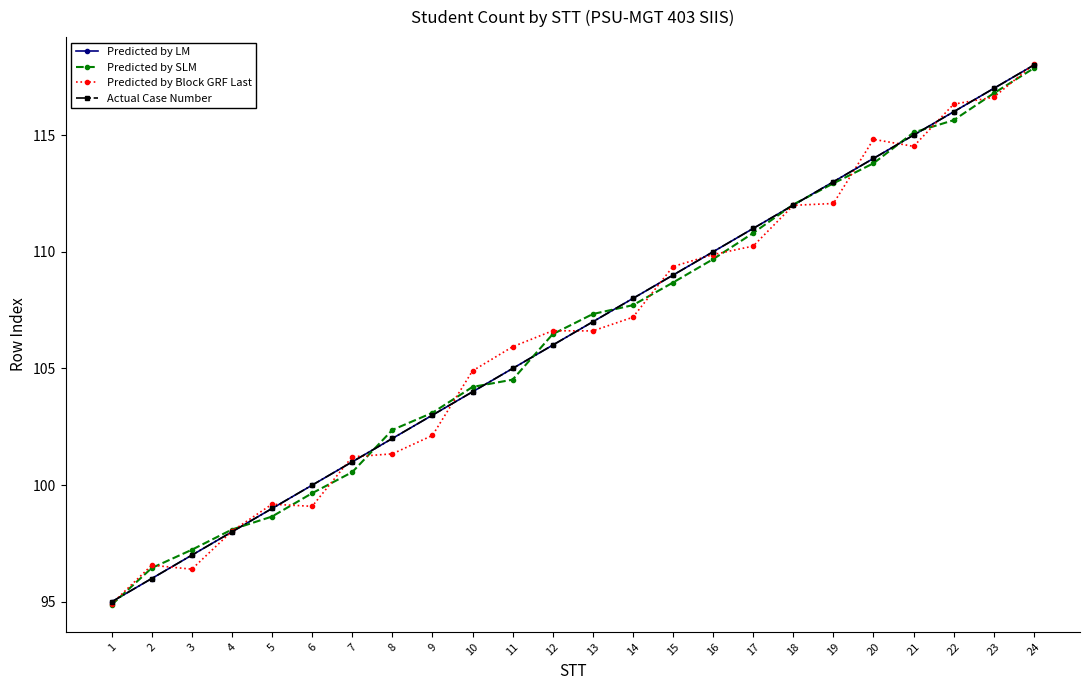

Which series has the widest spread of values?

Predicted by Block GRF Last